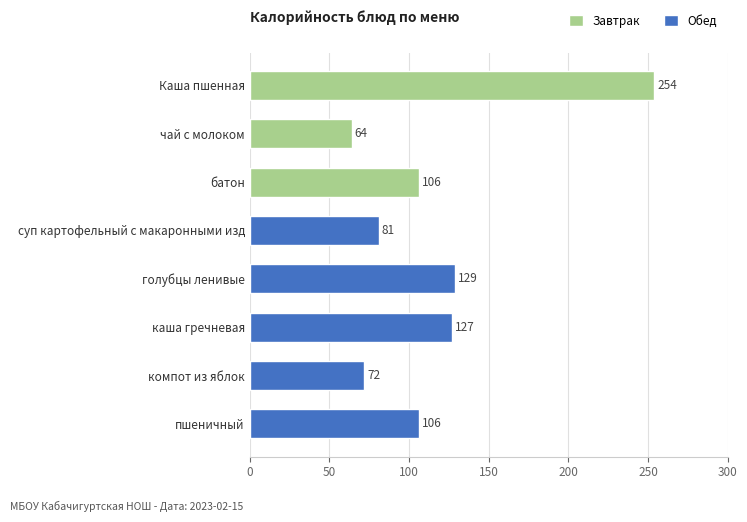

What is the average value of the Завтрак series?

141